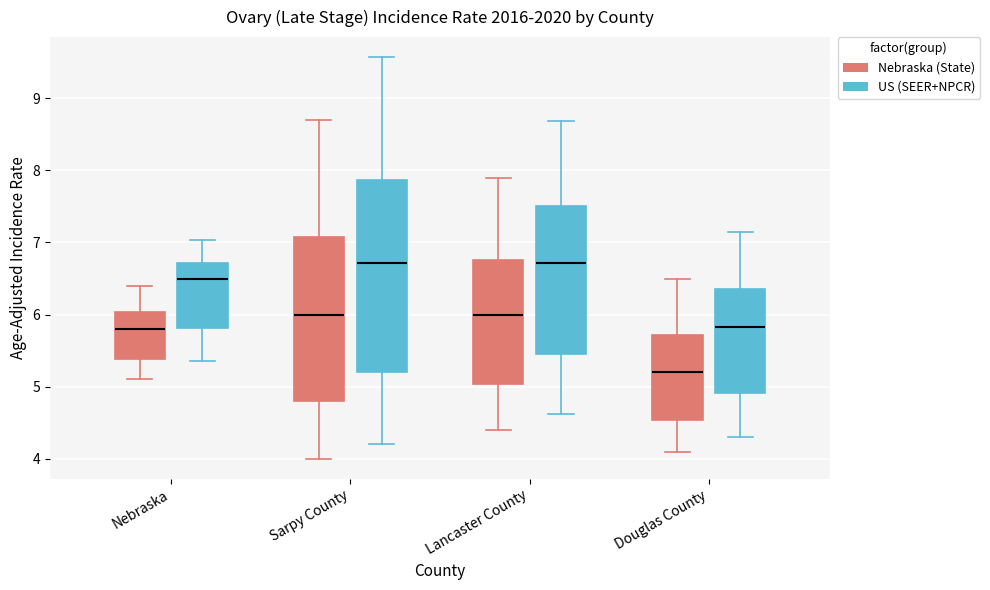

Reading left to right, read every box against the y-axis: the position of its median line, the range the box covers, and the ends of its whiskers. The values are not printed on the chart, so give them approximately, as read against the axis.

Nebraska (Nebraska (State)): median 5.8, box 5.4 to 6.0, whiskers 5.1 to 6.4
Nebraska (US (SEER+NPCR)): median 6.5, box 5.8 to 6.7, whiskers 5.4 to 7.0
Sarpy County (Nebraska (State)): median 6.0, box 4.8 to 7.1, whiskers 4.0 to 8.7
Sarpy County (US (SEER+NPCR)): median 6.7, box 5.2 to 7.9, whiskers 4.2 to 9.6
Lancaster County (Nebraska (State)): median 6.0, box 5.0 to 6.8, whiskers 4.4 to 7.9
Lancaster County (US (SEER+NPCR)): median 6.7, box 5.5 to 7.5, whiskers 4.6 to 8.7
Douglas County (Nebraska (State)): median 5.2, box 4.5 to 5.7, whiskers 4.1 to 6.5
Douglas County (US (SEER+NPCR)): median 5.8, box 4.9 to 6.4, whiskers 4.3 to 7.2